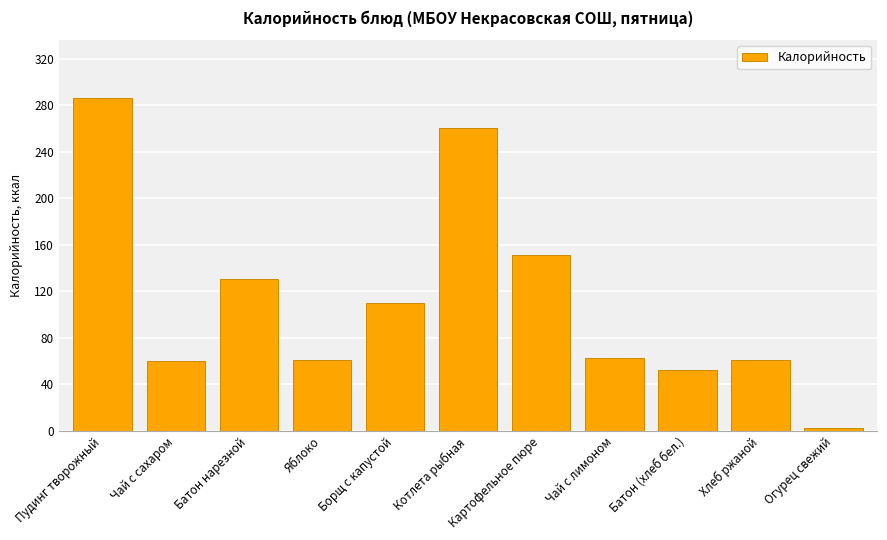

Where does the data first go above 62?

Пудинг творожный